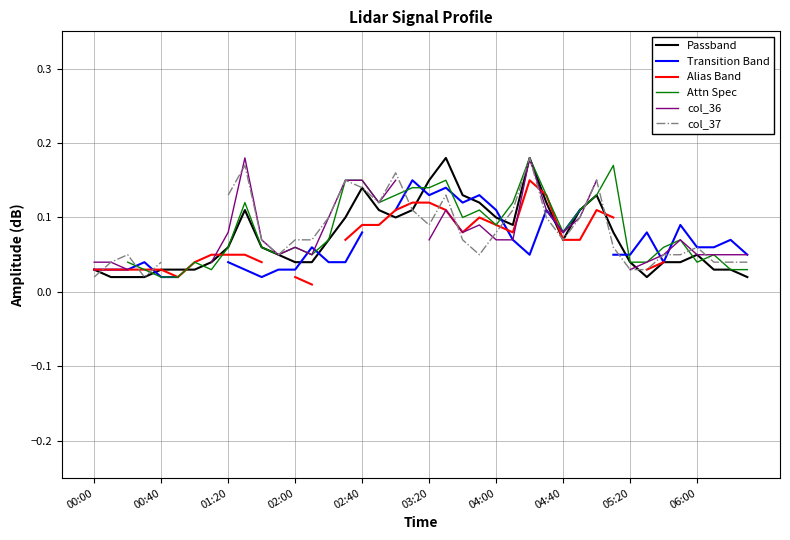

Rank the series by their maximum value, from lowest to highest.

Transition Band, Alias Band, Attn Spec, col_36, col_37, Passband